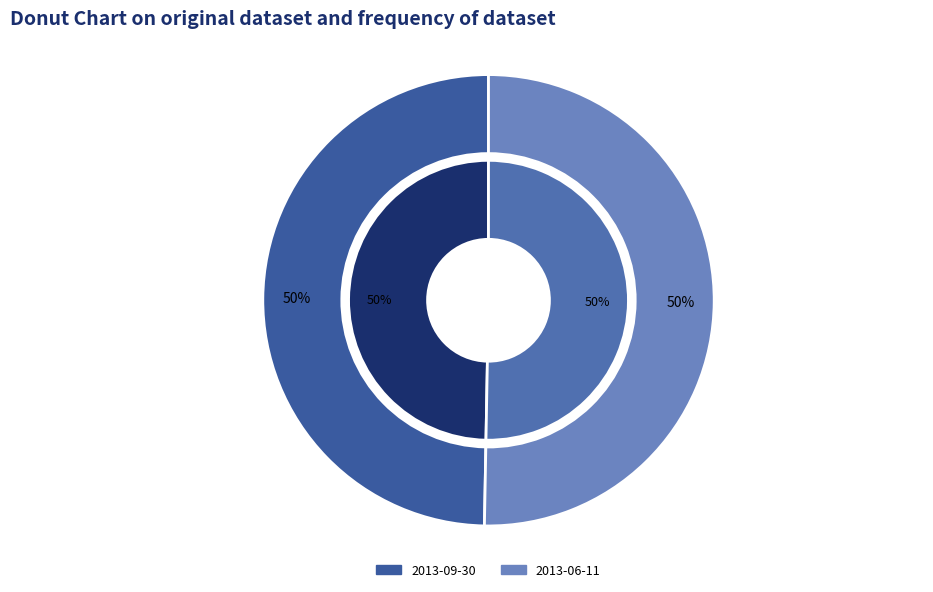

Do 2013-06-11 and 2013-09-30 together represent more than half of the pie?

Yes